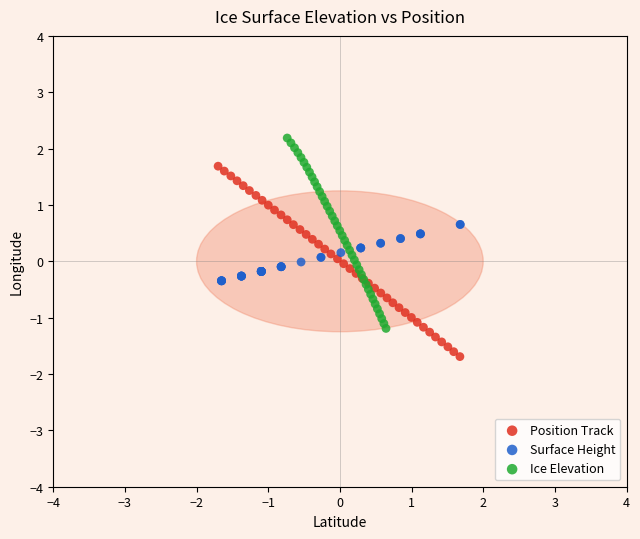

Which series contains the highest Y value?

Ice Elevation